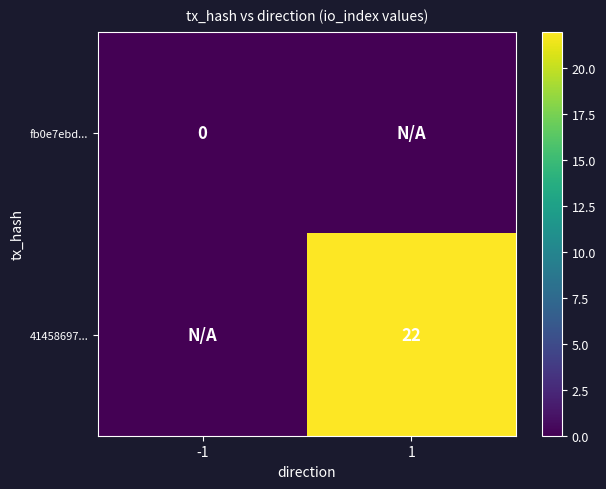

The 41458697... series shows 22 at 1. True or false?

True